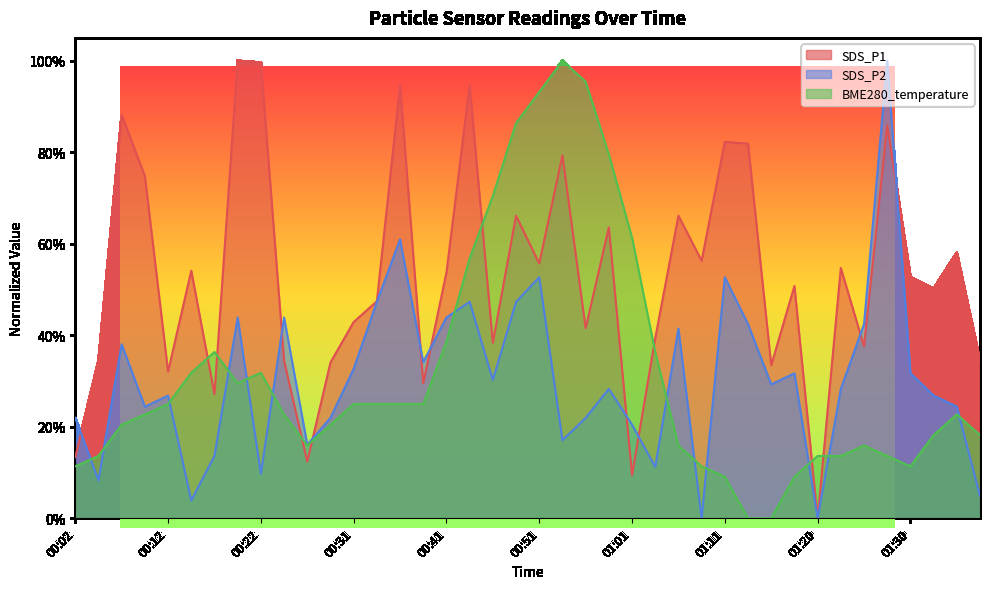

Which category has the lowest value across all series?

01:20